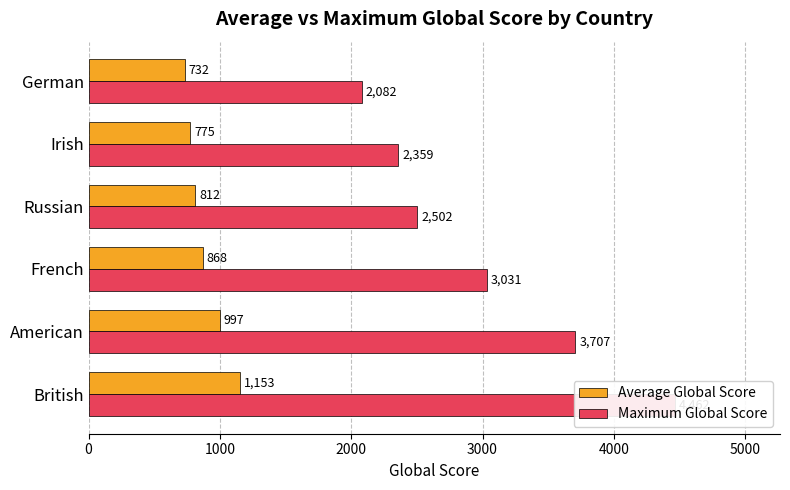

At German, list the series in order from largest to smallest.

Maximum Global Score, Average Global Score